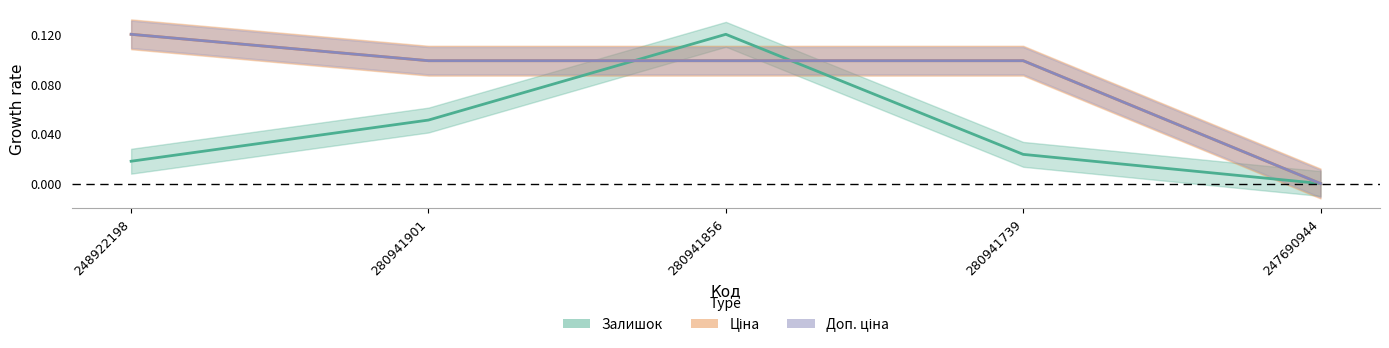

Reading left to right, list all the values displayed in this chart.

Залишок: 248922198=0.0	280941901=0.1	280941856=0.1	280941739=0.0	247690944=0.0
Ціна: 248922198=0.1	280941901=0.1	280941856=0.1	280941739=0.1	247690944=0.0
Доп. ціна: 248922198=0.1	280941901=0.1	280941856=0.1	280941739=0.1	247690944=0.0